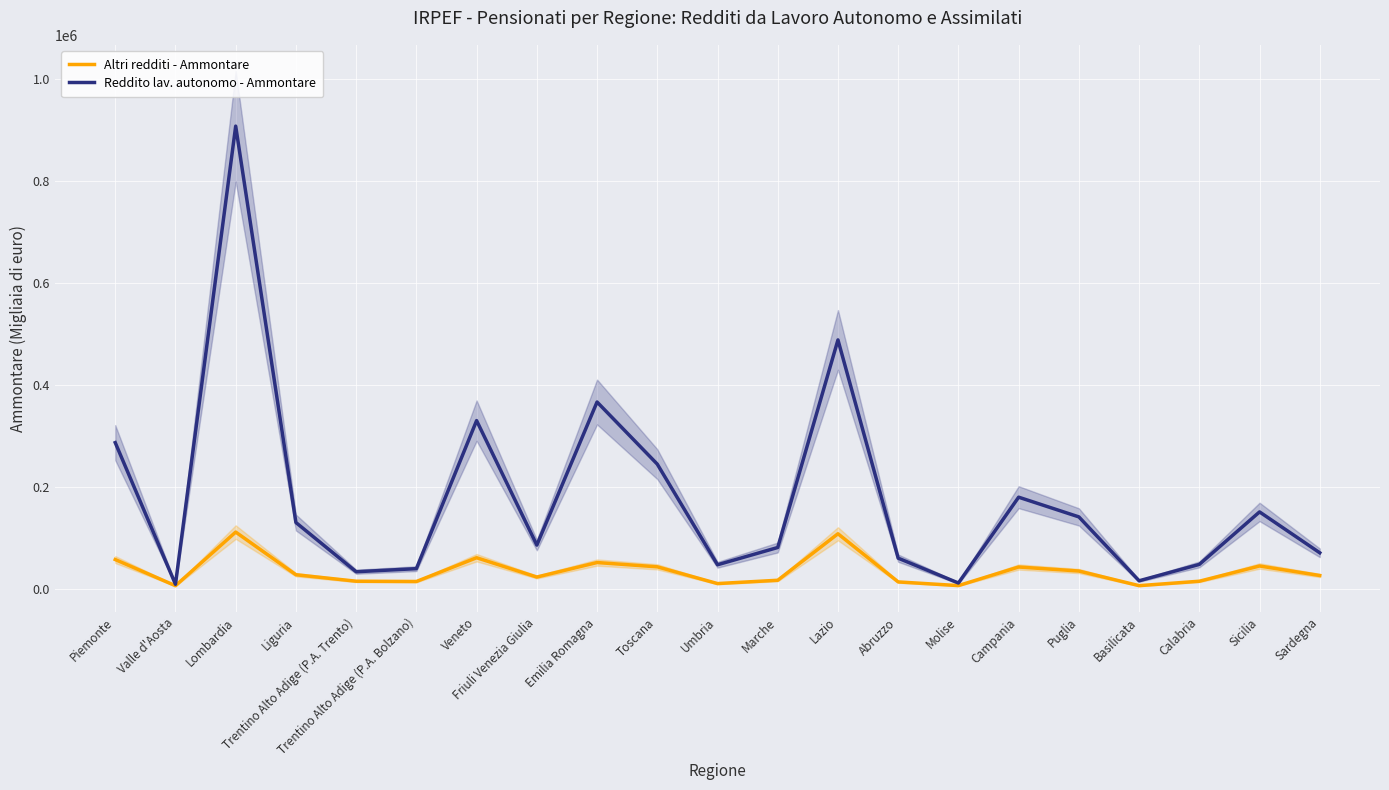

How many lines are shown in the chart?

2